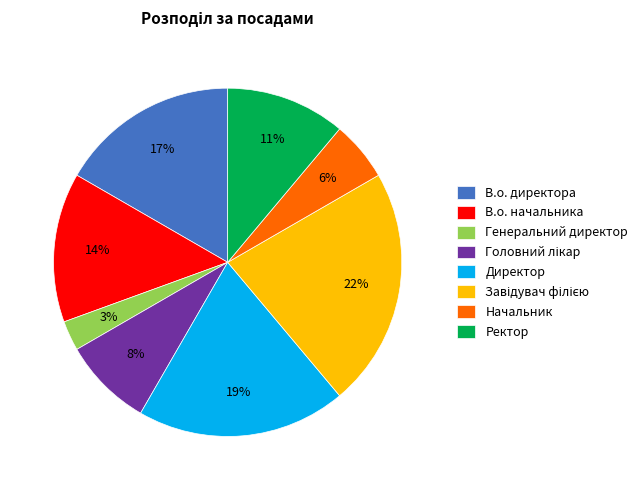

Which has a higher value, Генеральний директор or Ректор?

Ректор